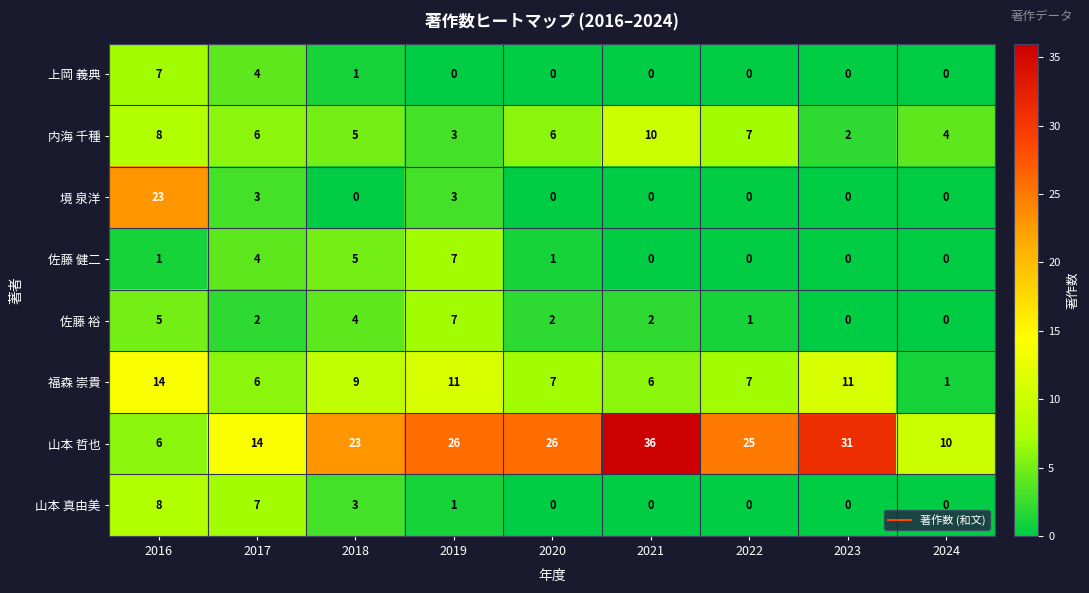

The 佐藤 健二 series shows -2 at 2022. True or false?

False